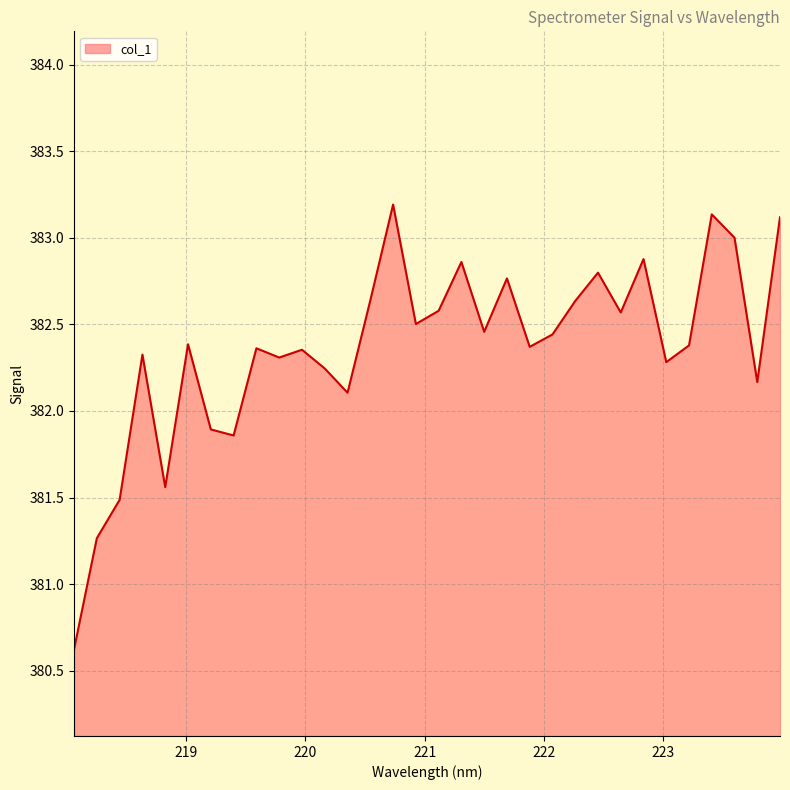

What is the greatest value displayed?

383.2